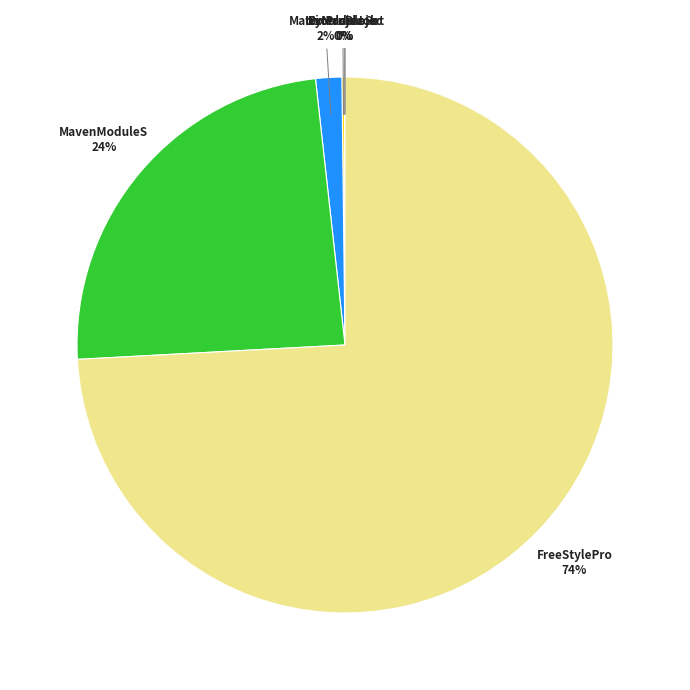

To the nearest percent, what is the difference between the largest and smallest slice percentages?

74%